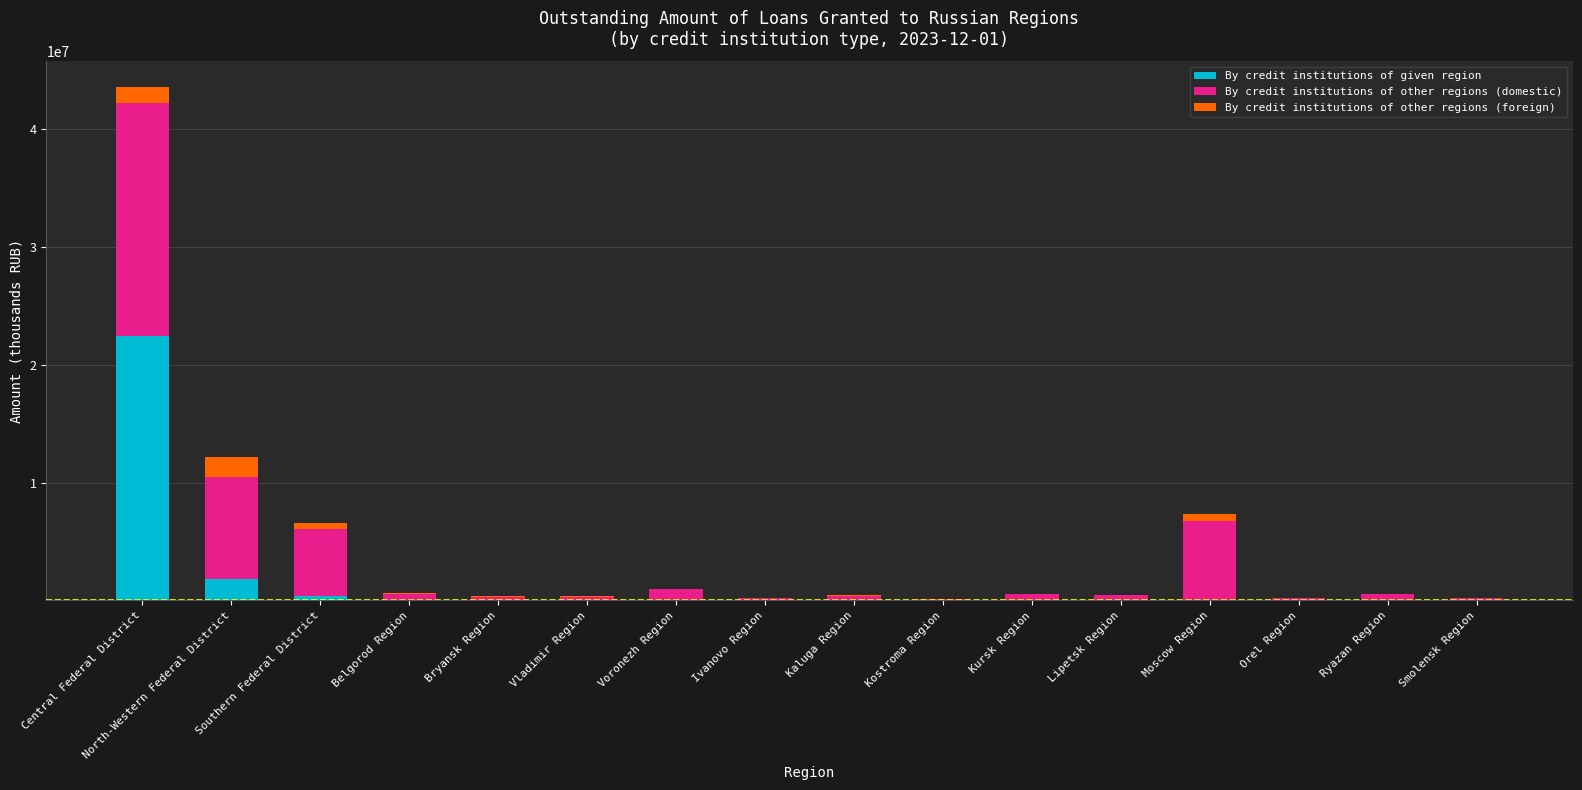

Are the bars horizontal?

No